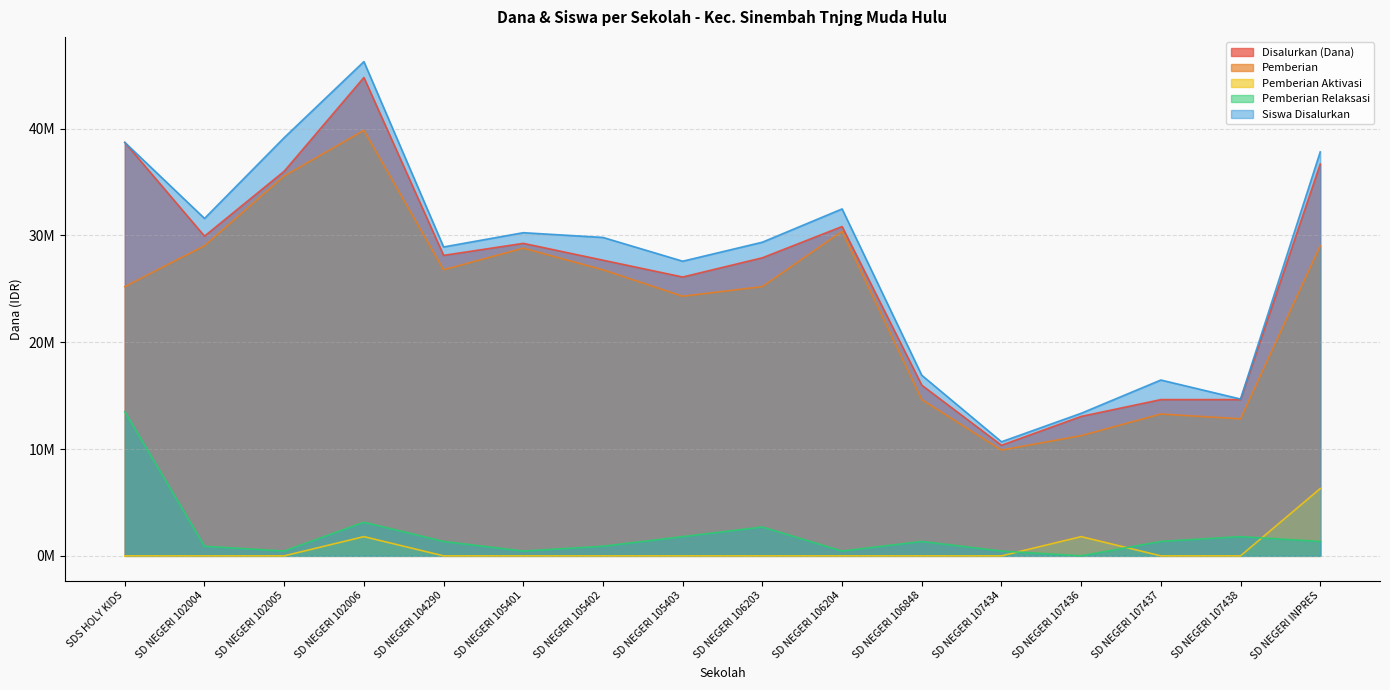

Which series has the largest total across all categories?

Siswa Disalurkan